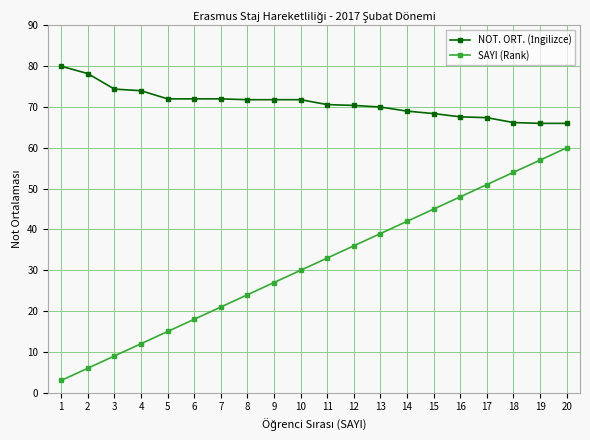

What is the maximum value shown in the chart?

80.0